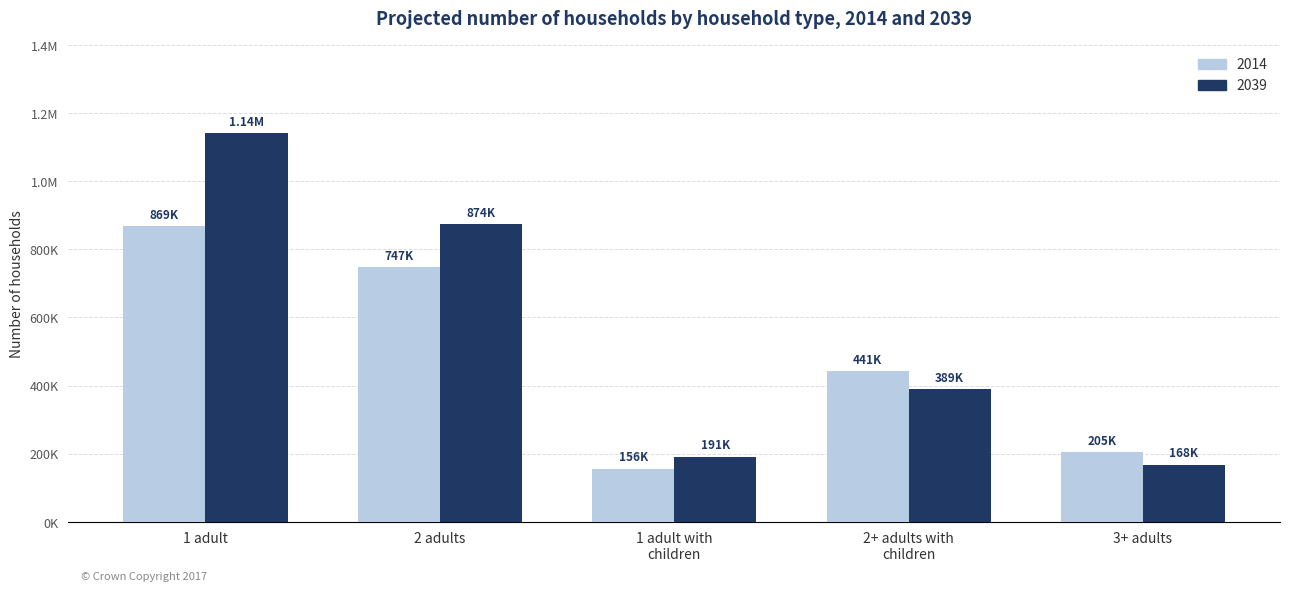

Which category has the lowest value across all series?

1 adult with
children